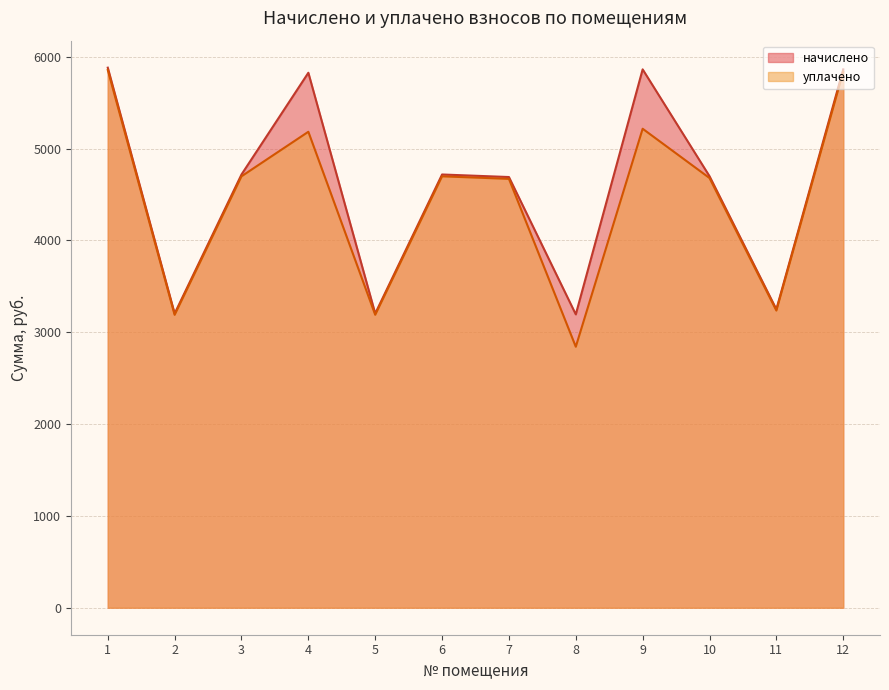

Which has a higher value, 4 or 12?

12